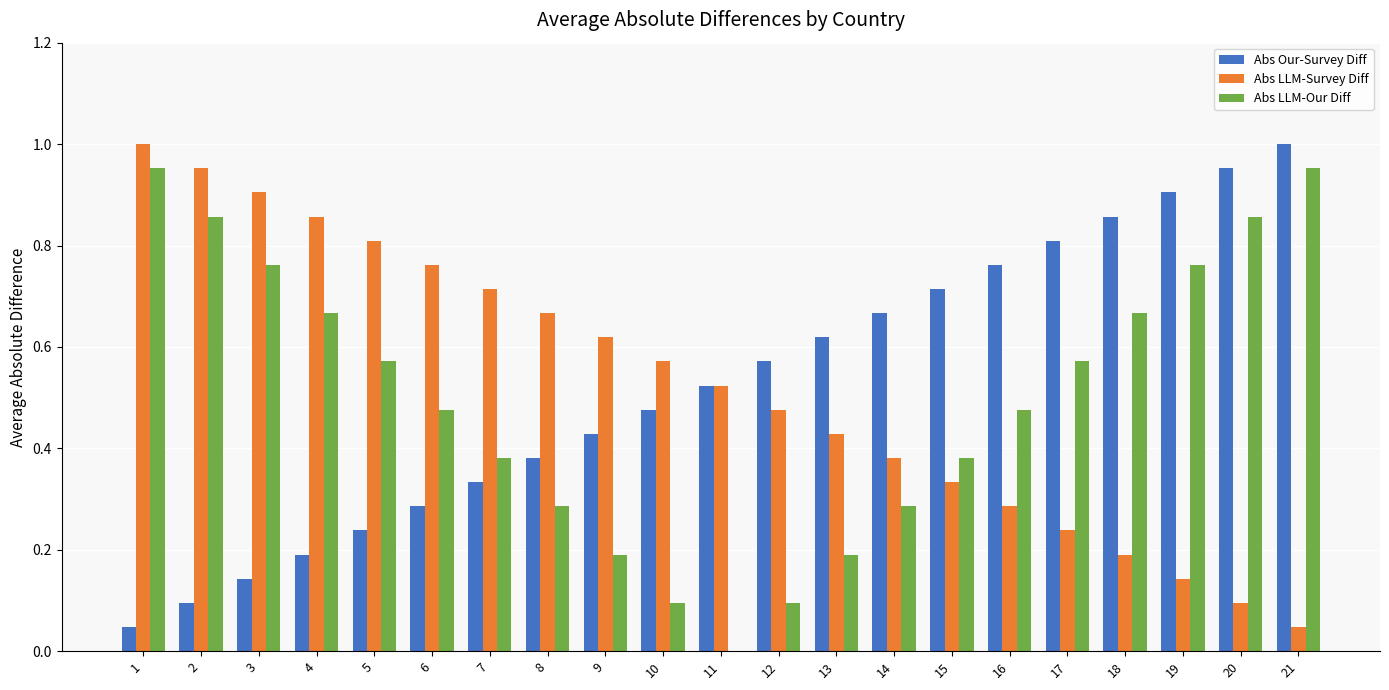

The Abs LLM-Our Diff series shows 0.2 at 16. True or false?

False